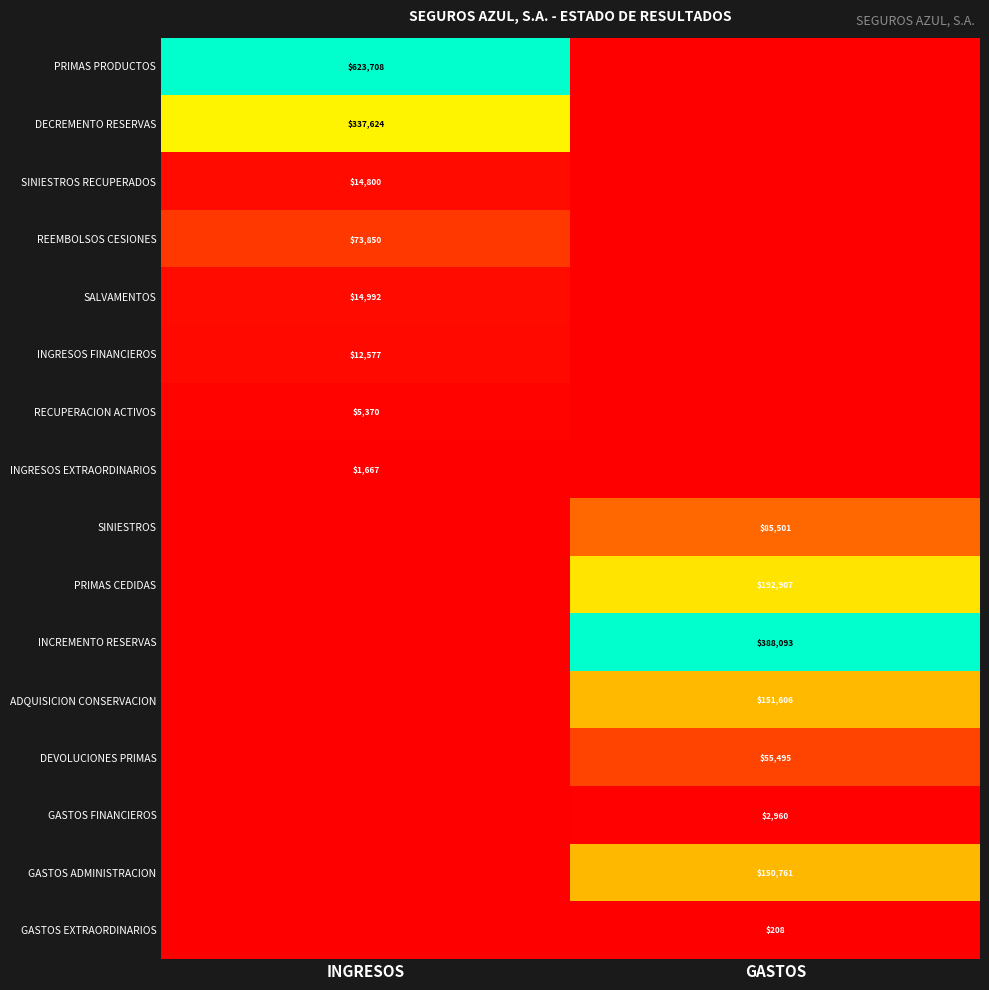

Is the value of DEVOLUCIONES PRIMAS at GASTOS greater than the value of ADQUISICION CONSERVACION at GASTOS?

No